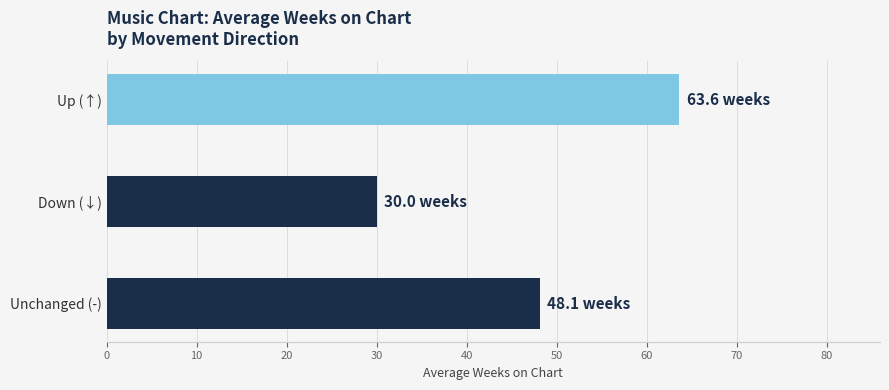

Which category has the highest value across all series?

Up (↑)